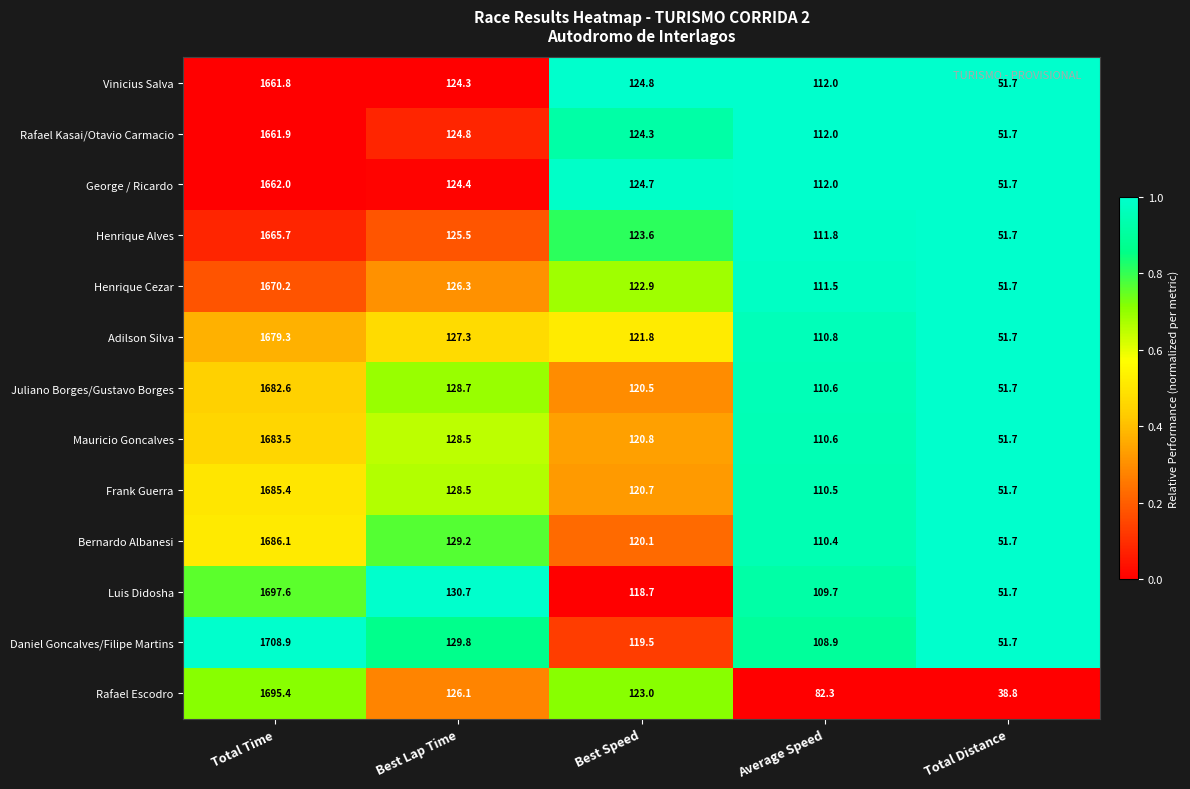

At which category is the sum across all series the highest?

Total Time